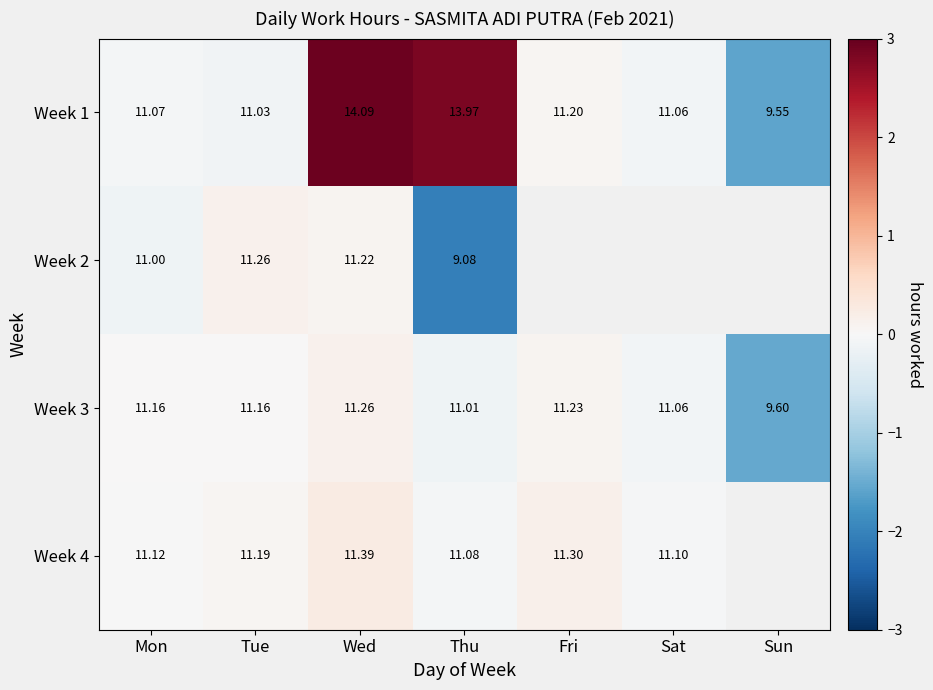

Rank the categories by Week 1 value from highest to lowest.

Wed, Thu, Fri, Mon, Sat, Tue, Sun